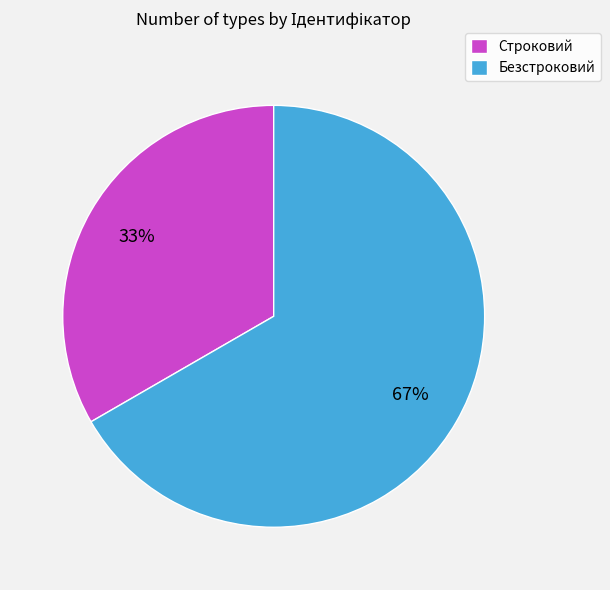

What is the ratio of the value at Строковий to the value at Безстроковий?

0.5